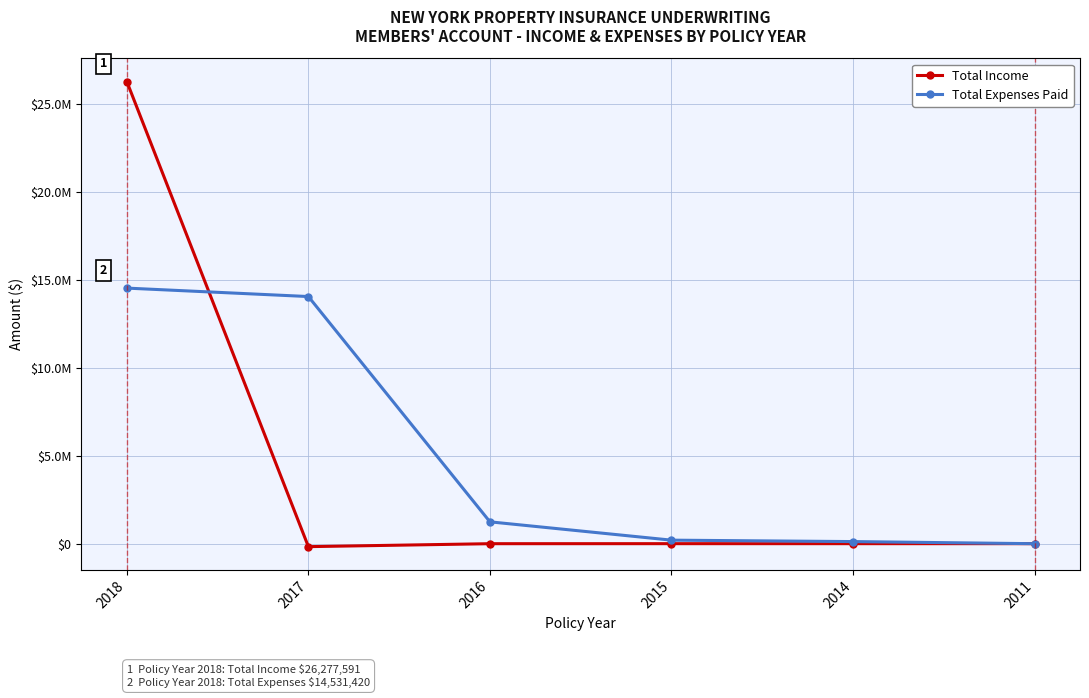

At which label is Total Income closest to 13054080?

2015